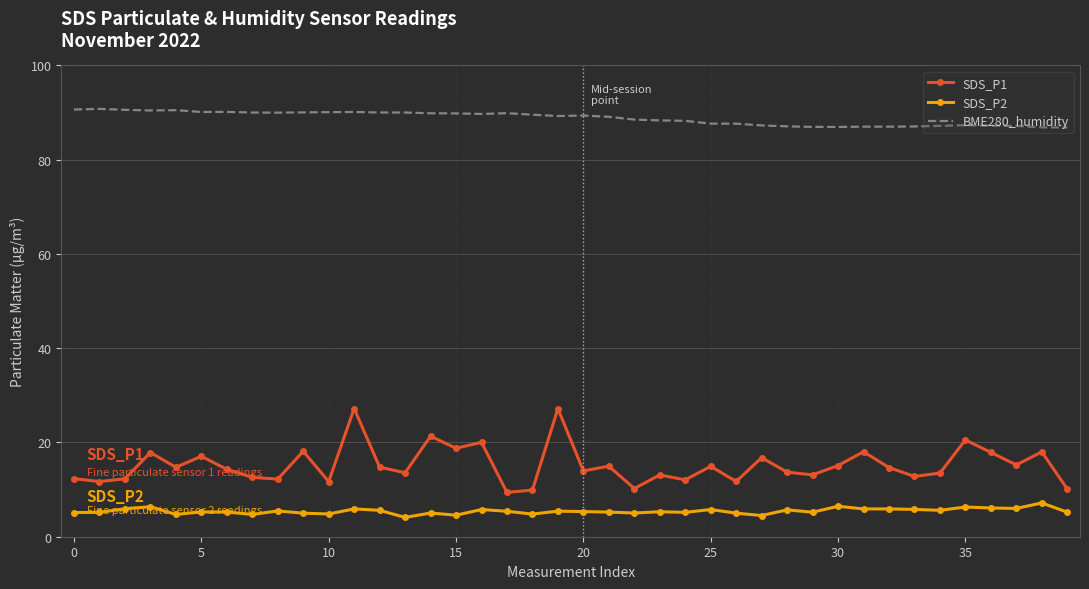

True or false: BME280_humidity and SDS_P2 intersect in this chart.

False